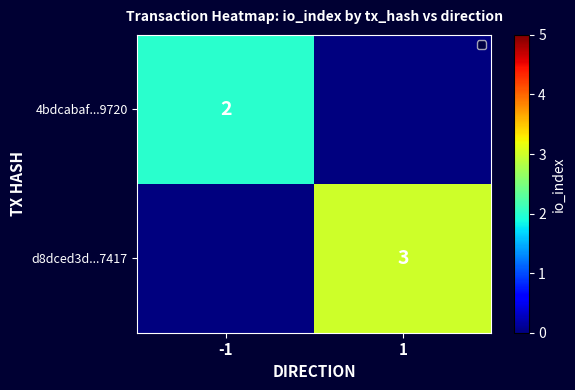

Is the value of 4bdcabaf...9720 at -1 greater than the value of d8dced3d...7417 at 1?

No